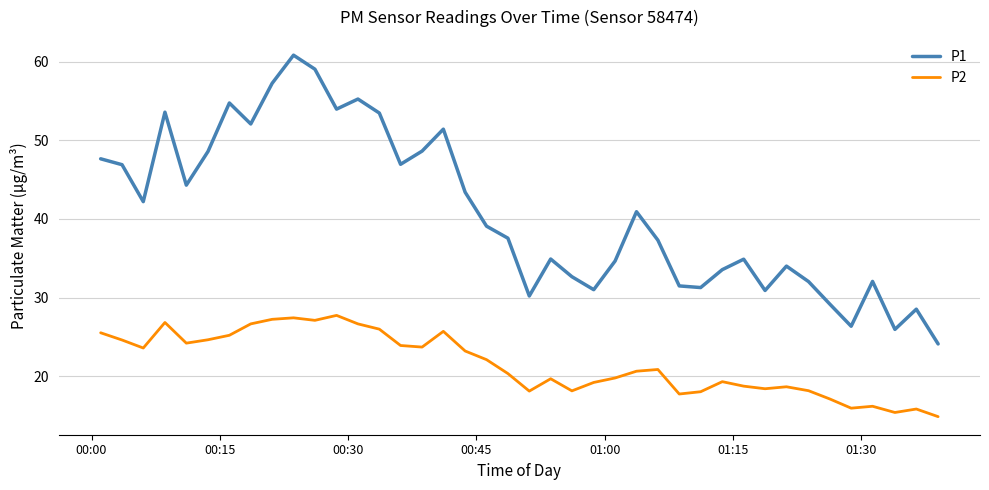

True or false: P2 and P1 cross at least once.

False